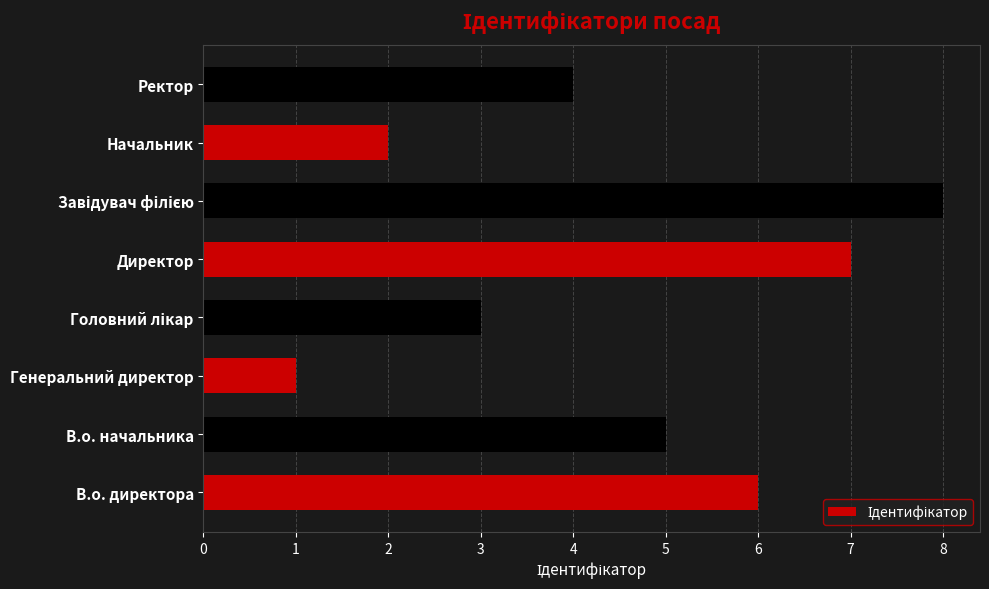

Are the bars grouped side by side (vs. stacked)?

No